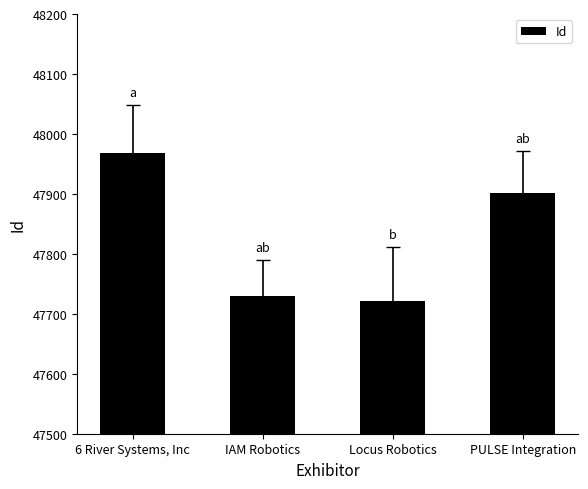

What is the greatest value displayed?

47968